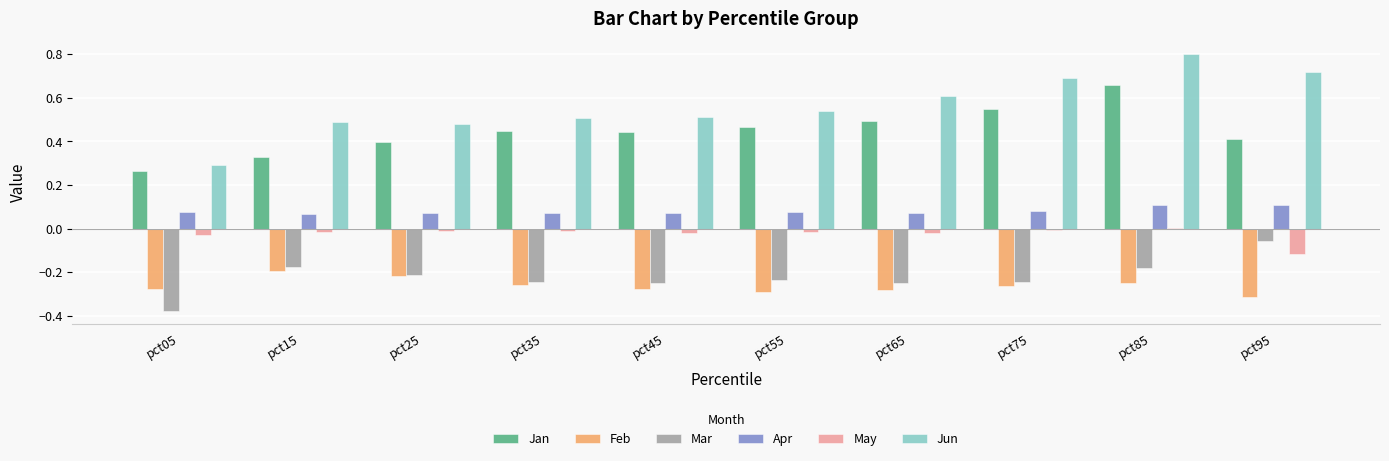

What is the sum of all Jan values?

4.5